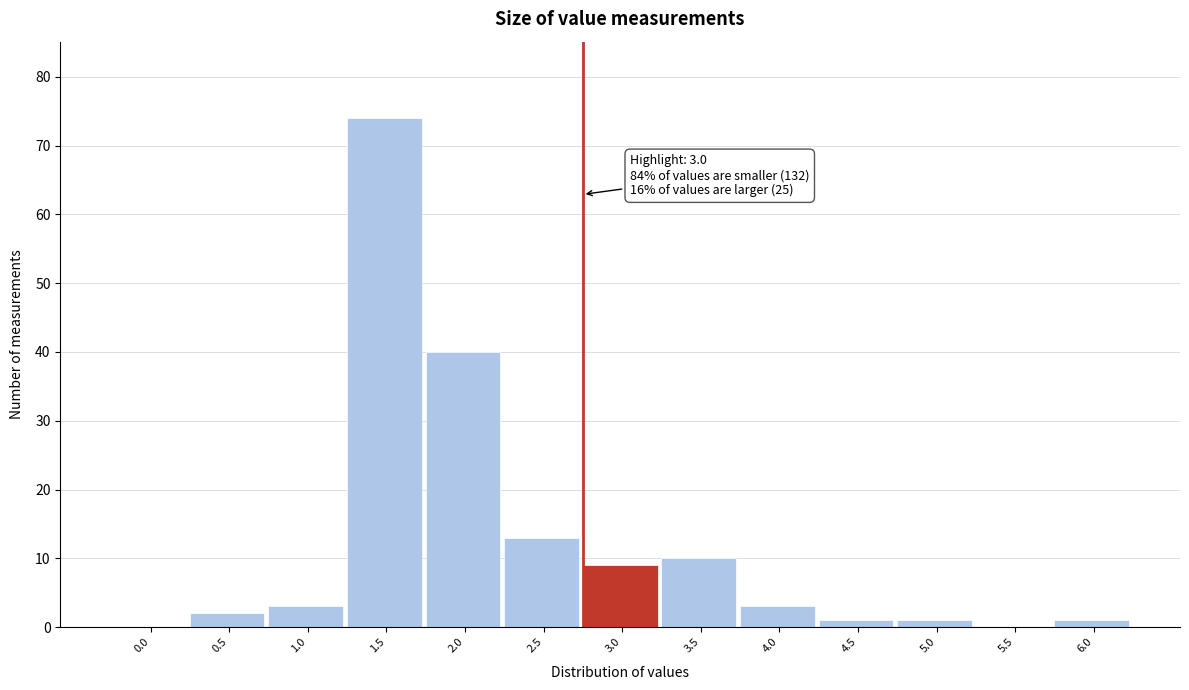

Reading left to right, extract all data points from this chart.

0.0=0	0.5=2	1.0=3	1.5=74	2.0=40	2.5=13	3.0=9	3.5=10	4.0=3	4.5=1	5.0=1	5.5=0	6.0=1